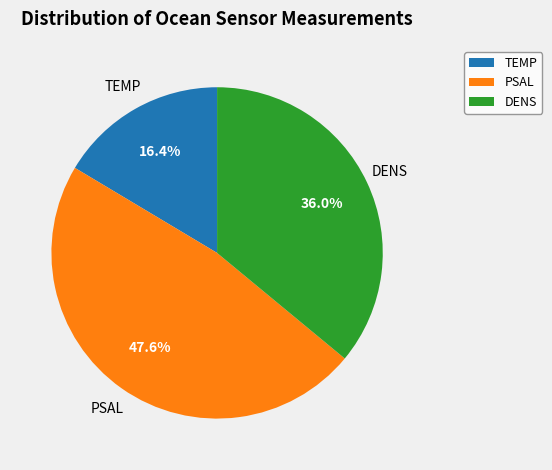

How much of the chart is everything except DENS?

64.0%